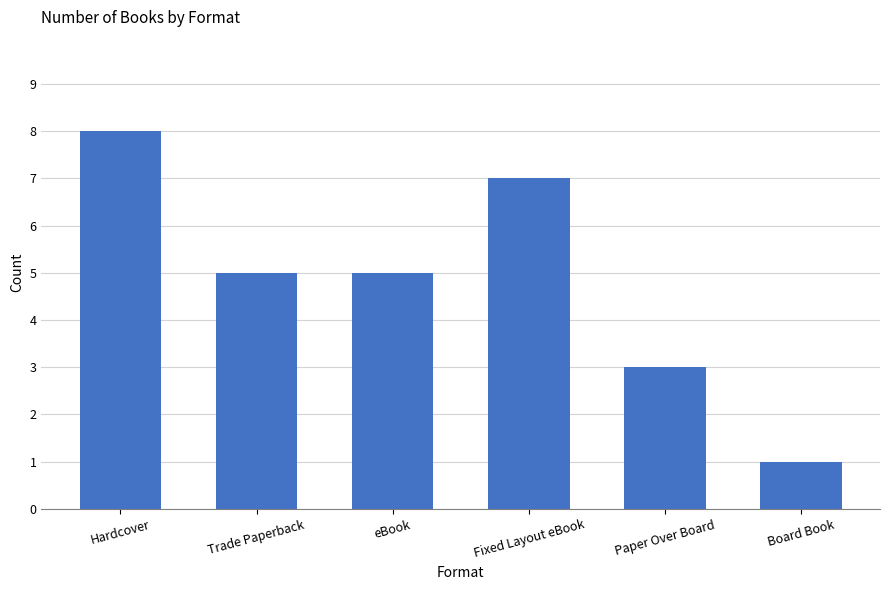

What is the difference between the values at Fixed Layout eBook and Hardcover?

1